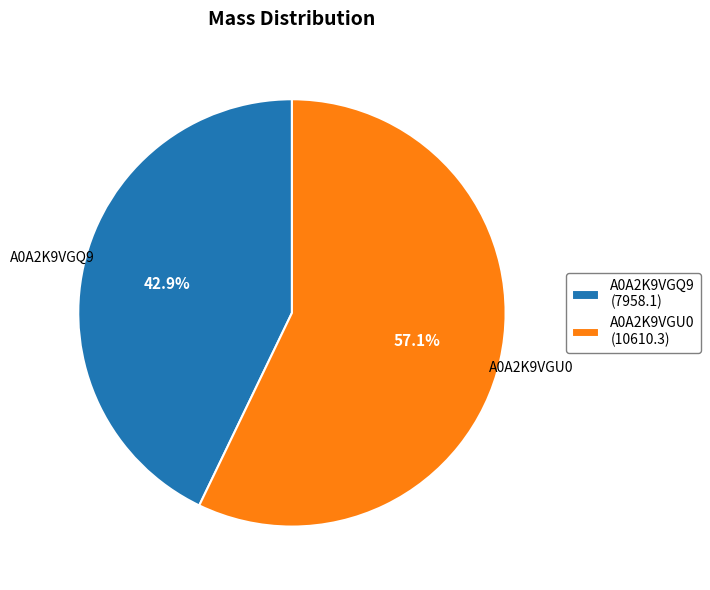

Which slice is the largest?

A0A2K9VGU0